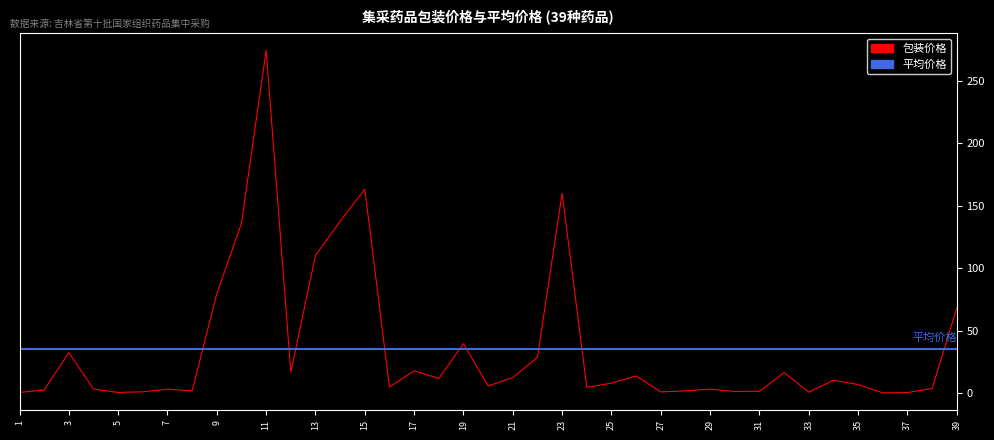

Reading right to left, what are all the values shown in this chart?

39=68.1	38=4.0	37=0.7	36=0.4	35=7.1	34=10.5	33=1.0	32=16.7	31=1.7	30=1.6	29=3.4	28=2.0	27=1.2	26=13.9	25=8.2	24=4.8	23=159.9	22=28.9	21=12.7	20=5.9	19=39.7	18=11.9	17=18.0	16=5.1	15=163.2	14=137.6	13=110.4	12=17.0	11=274.2	10=136.0	9=79.7	8=2.0	7=3.4	6=1.3	5=0.8	4=3.5	3=32.6	2=2.7	1=0.8